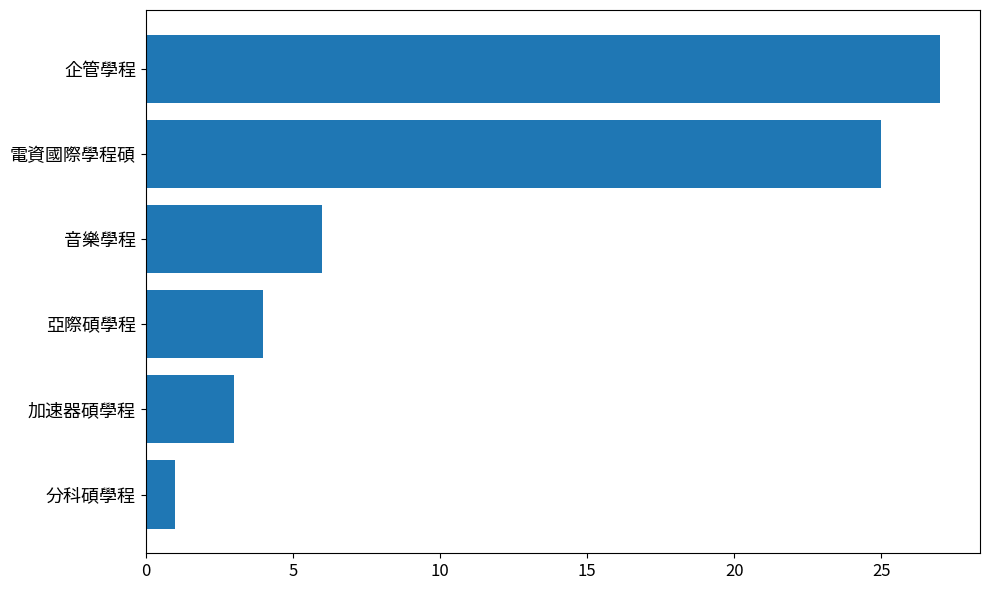

What is the change in value from 加速器碩學程 to 電資國際學程碩?

+22